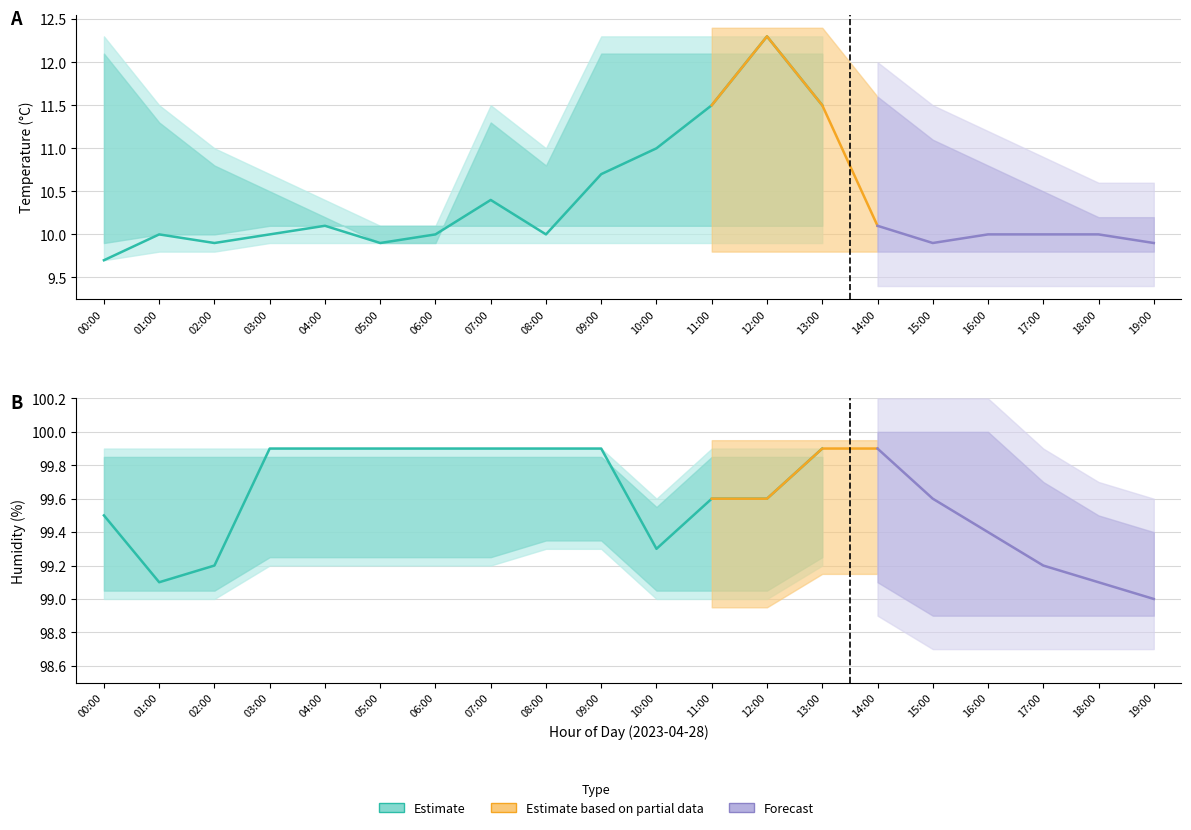

How many interior local valleys does the temperature series have?

4